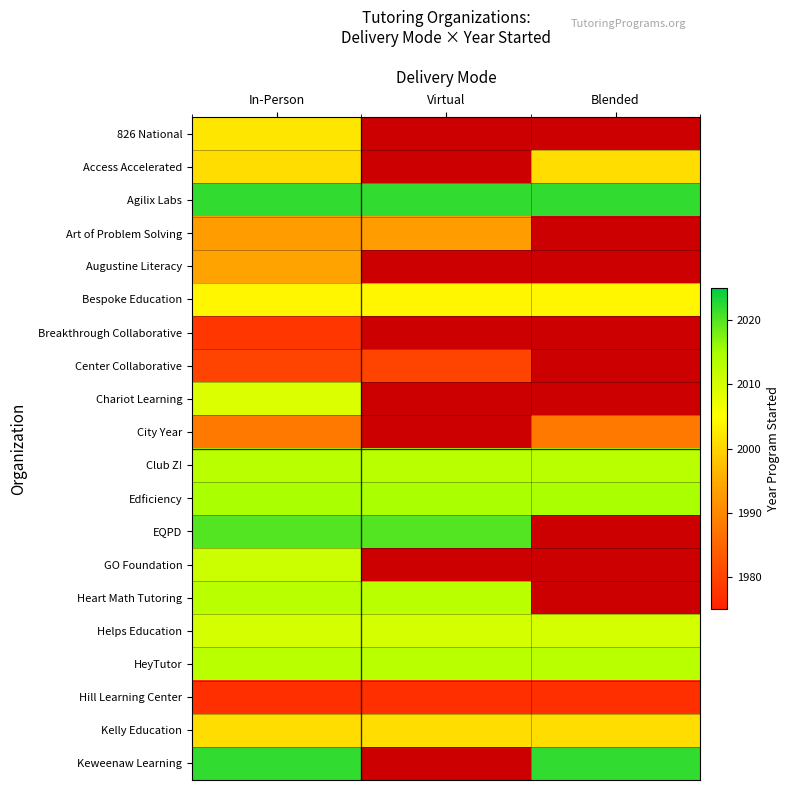

At which category is the sum across all series the highest?

In-Person